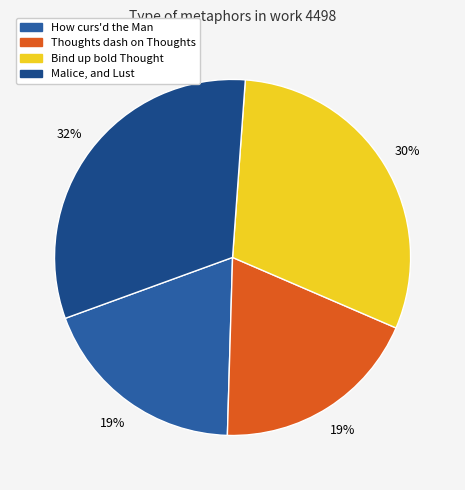

How many slices are in this pie chart?

4